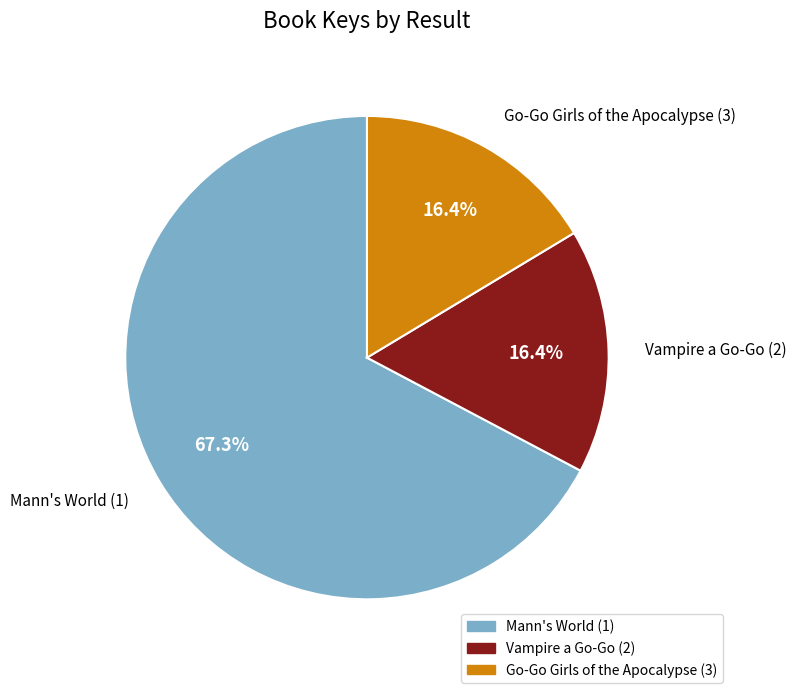

Is the sum of Vampire a Go-Go (2) and Mann's World (1) greater than half?

Yes